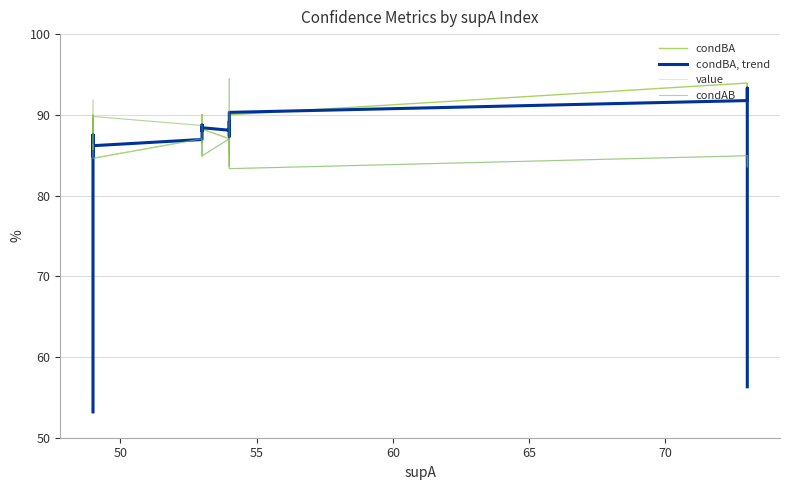

Count the number of data series in this chart.

4